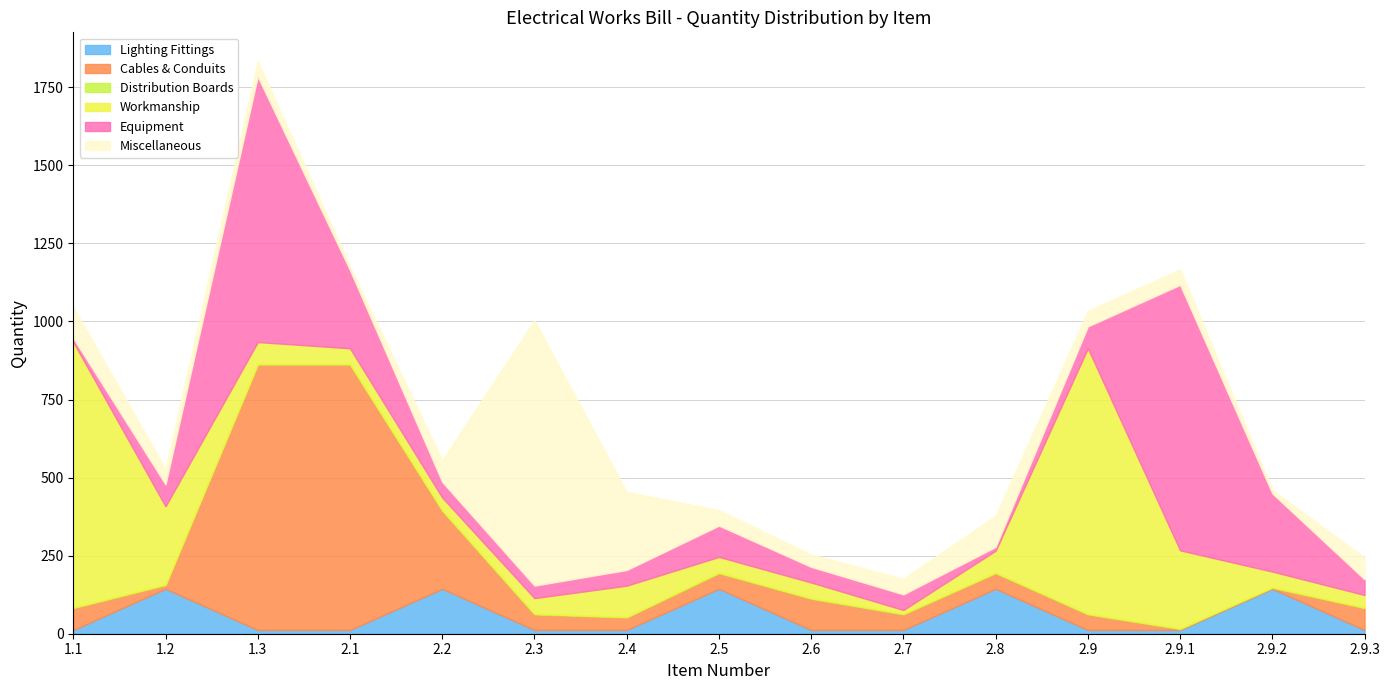

What is the difference between the Equipment values at 1.1 and 2.9.3?

38